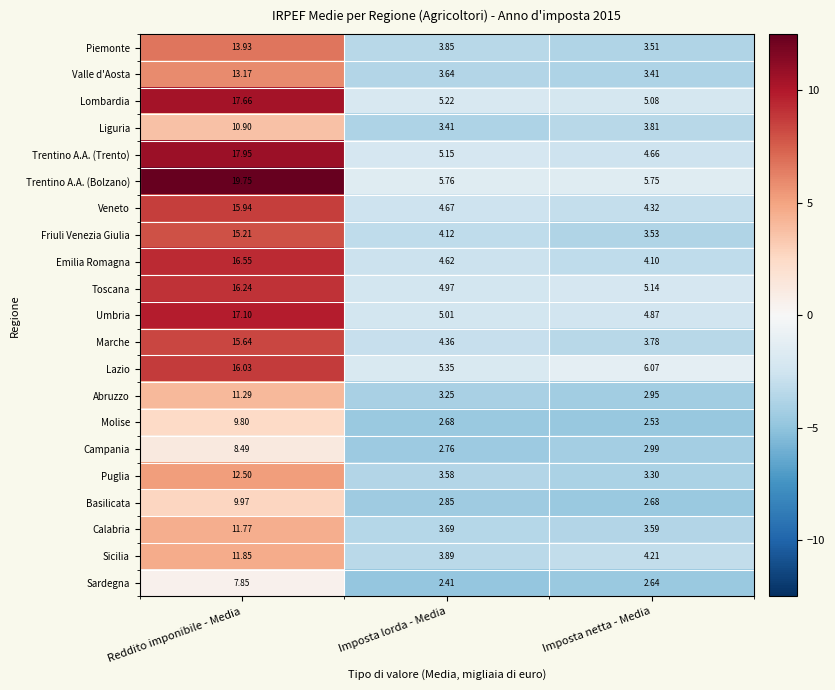

Rank the categories by Valle d'Aosta value from lowest to highest.

Imposta netta - Media, Imposta lorda - Media, Reddito imponibile - Media